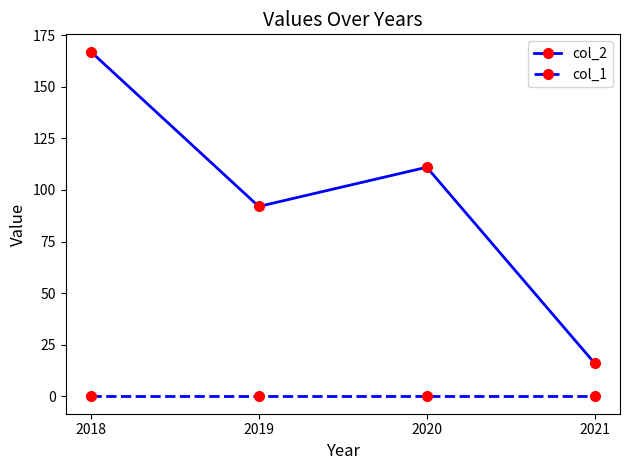

What is the difference between the highest and lowest values at 2020?

111